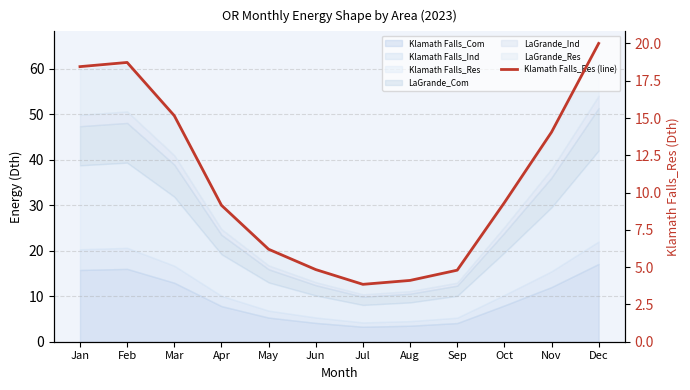

How many data points does each series have?

12